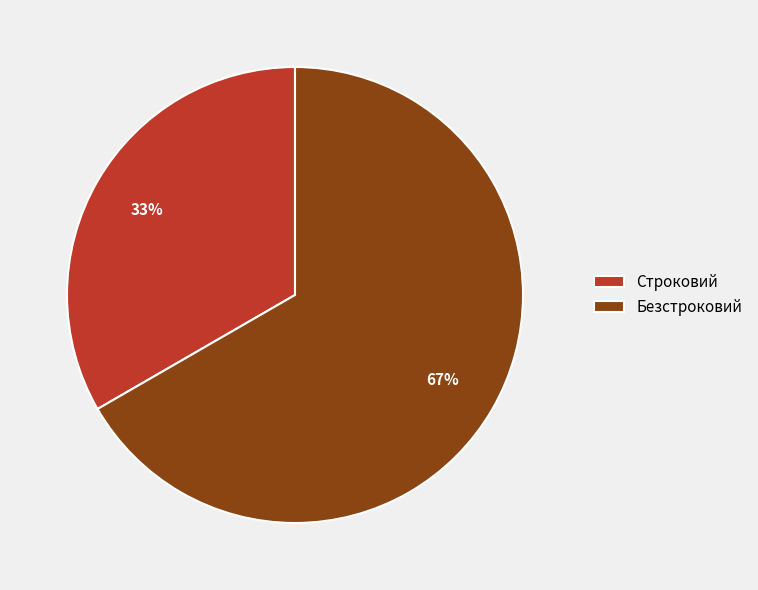

Rank the categories by value from lowest to highest.

Строковий, Безстроковий